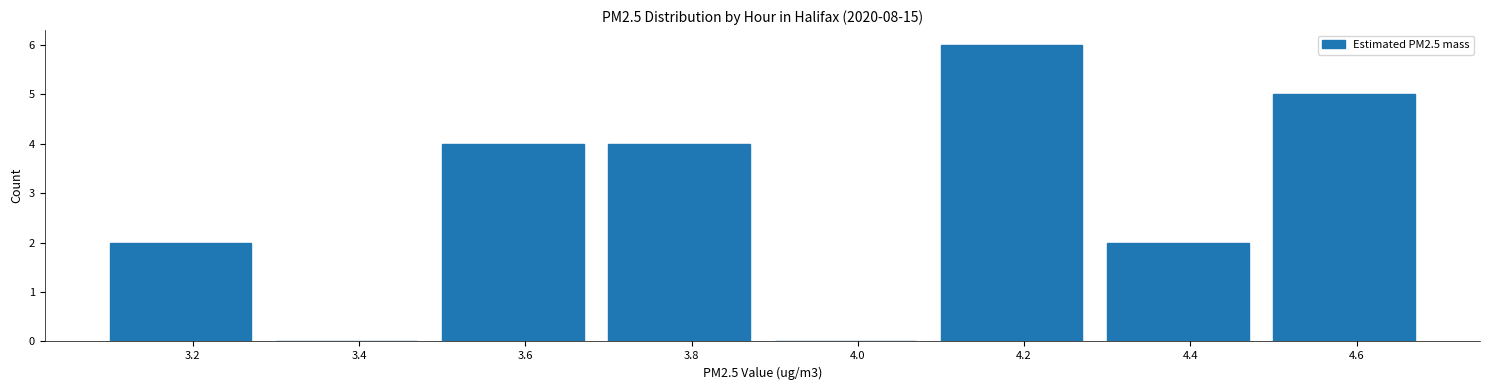

Reading left to right, transcribe this chart: for each bar, give the range it covers on the x-axis and its height. The values are not printed on the chart, so give them approximately, as read against the axis.

3.1 to 3.3: 2
3.3 to 3.5: 0
3.5 to 3.7: 4
3.7 to 3.9: 4
3.9 to 4.1: 0
4.1 to 4.3: 6
4.3 to 4.5: 2
4.5 to 4.7: 5